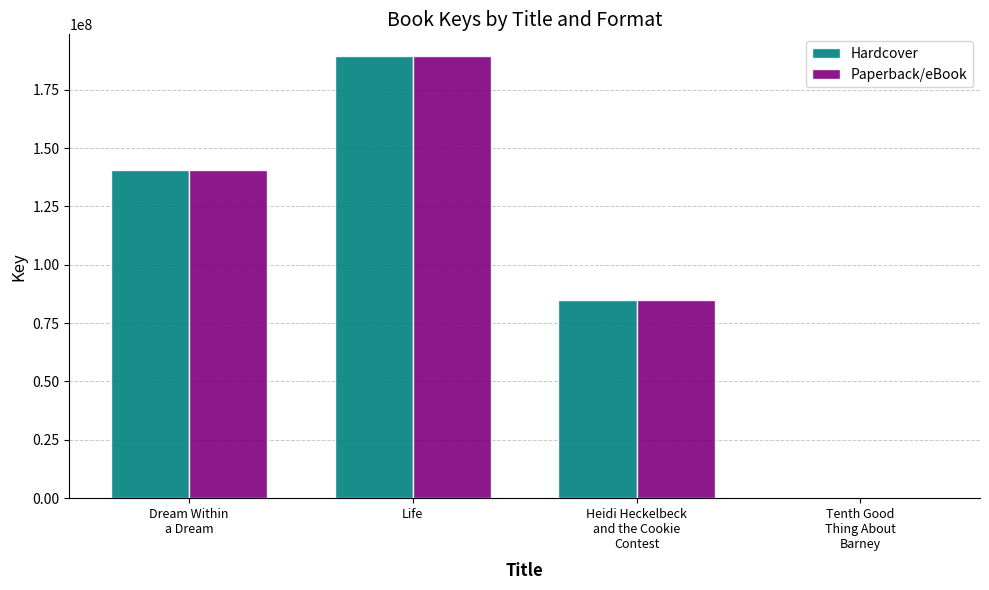

How many Hardcover values are between 84987392 and 189262416?

3